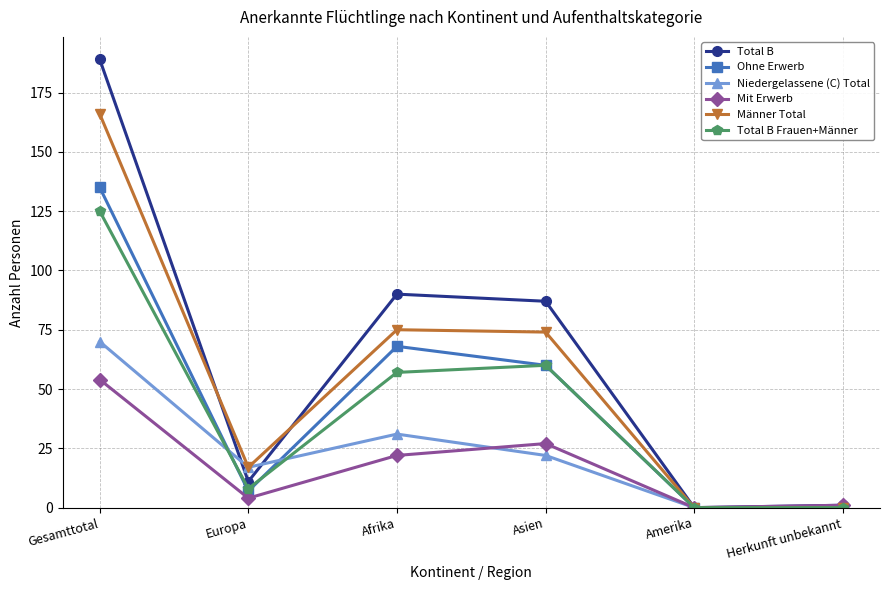

Where is the first local maximum for Niedergelassene (C) Total?

Afrika